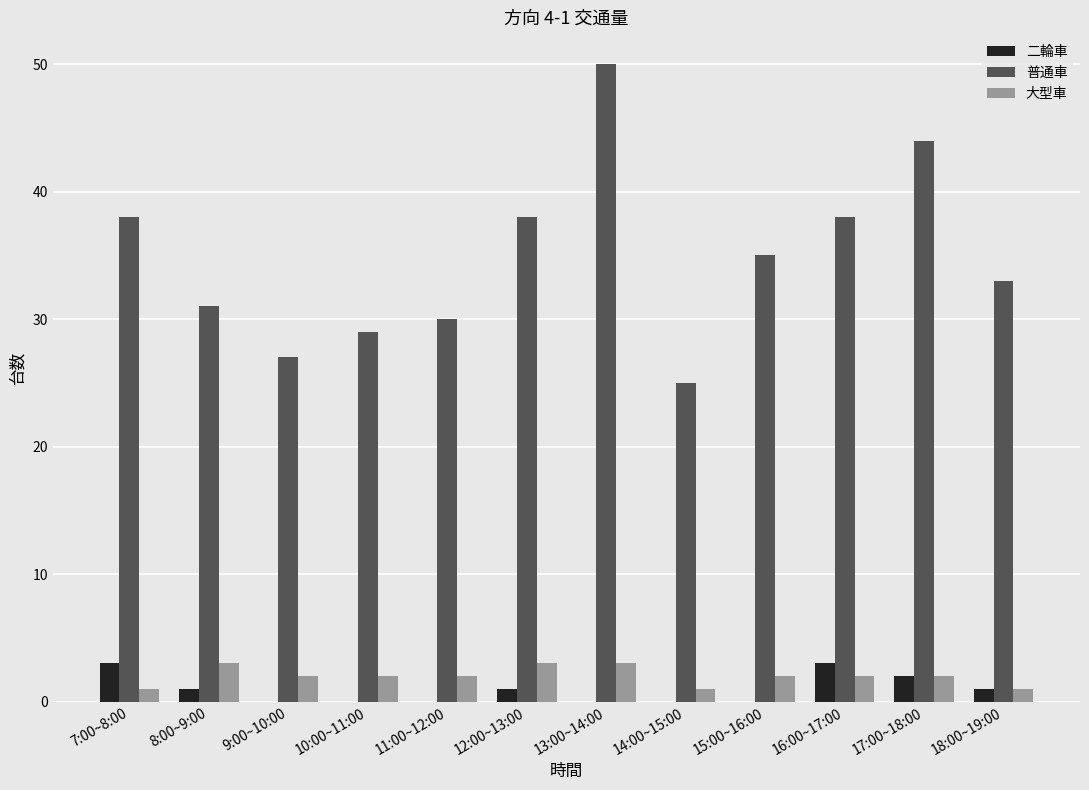

How many groups of bars are there?

12